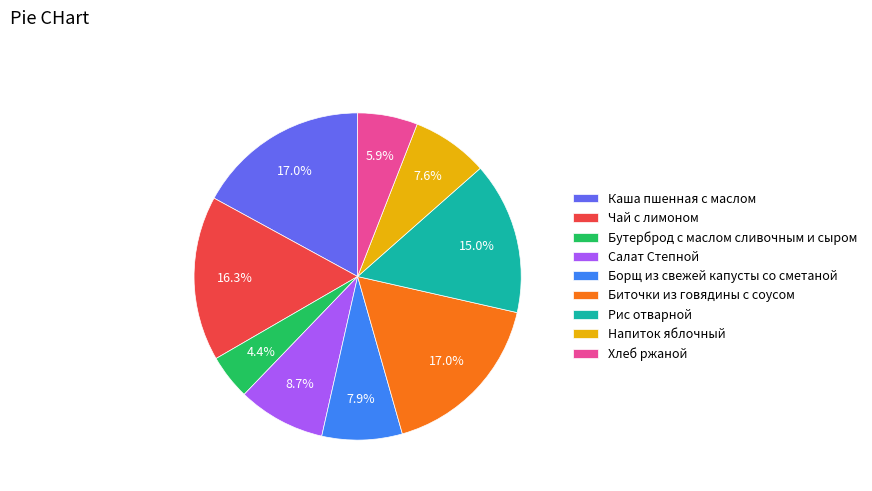

Is there a majority slice in this chart?

No